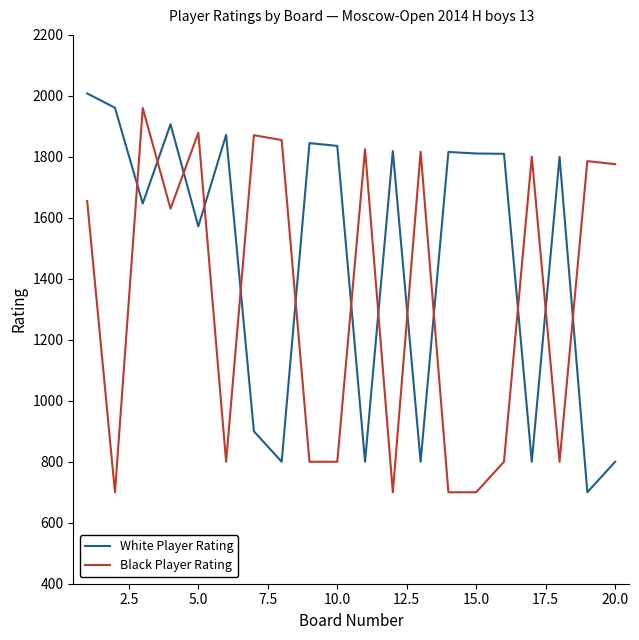

What is the sum of all White Player Rating values?

29304